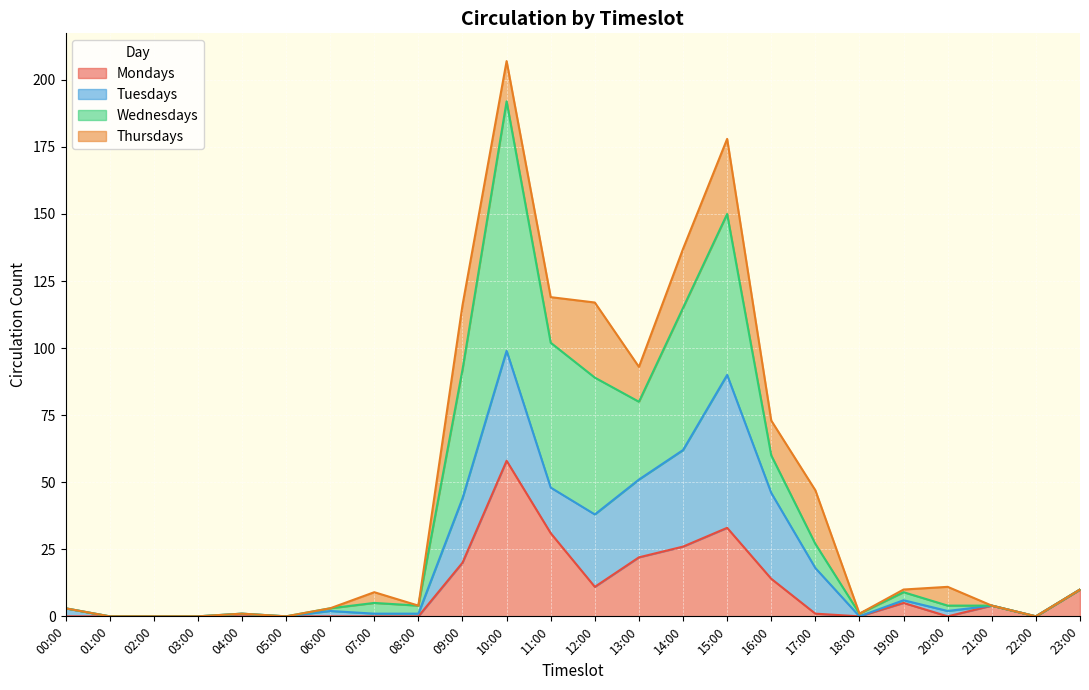

What are all the series names shown in the legend?

Mondays, Tuesdays, Wednesdays, Thursdays